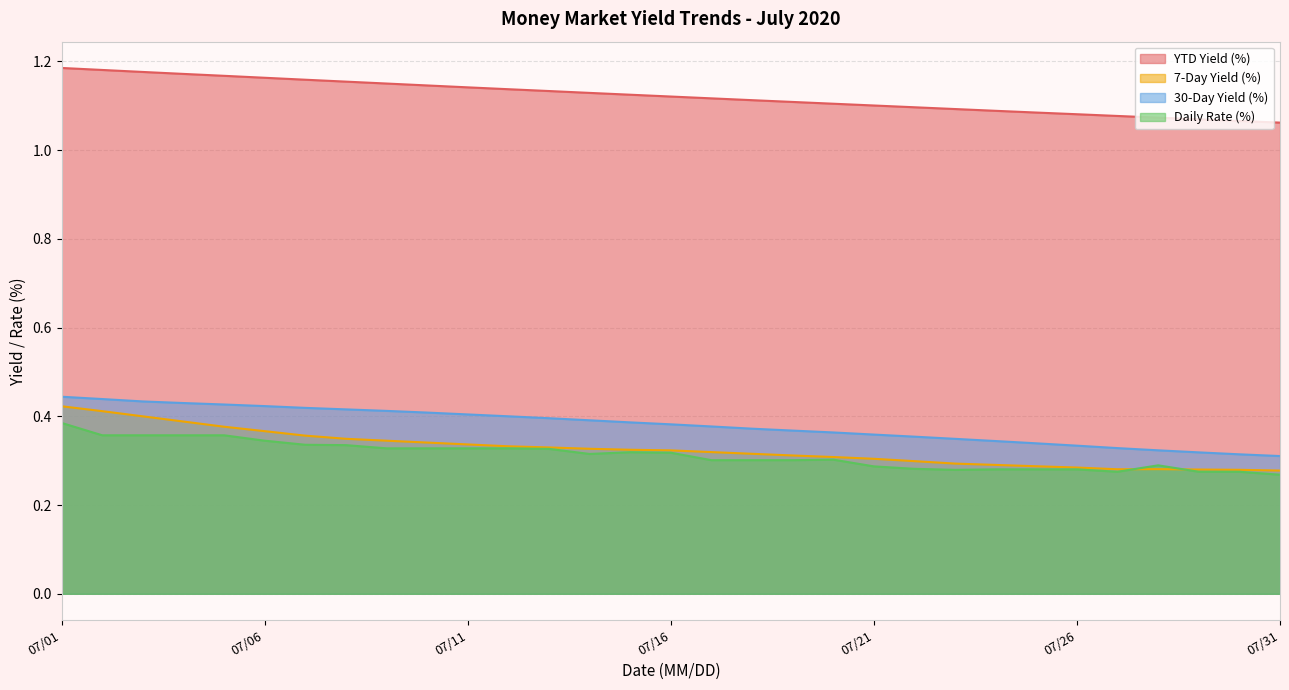

True or false: 30-Day Yield (%) and YTD Yield (%) cross at least once.

False